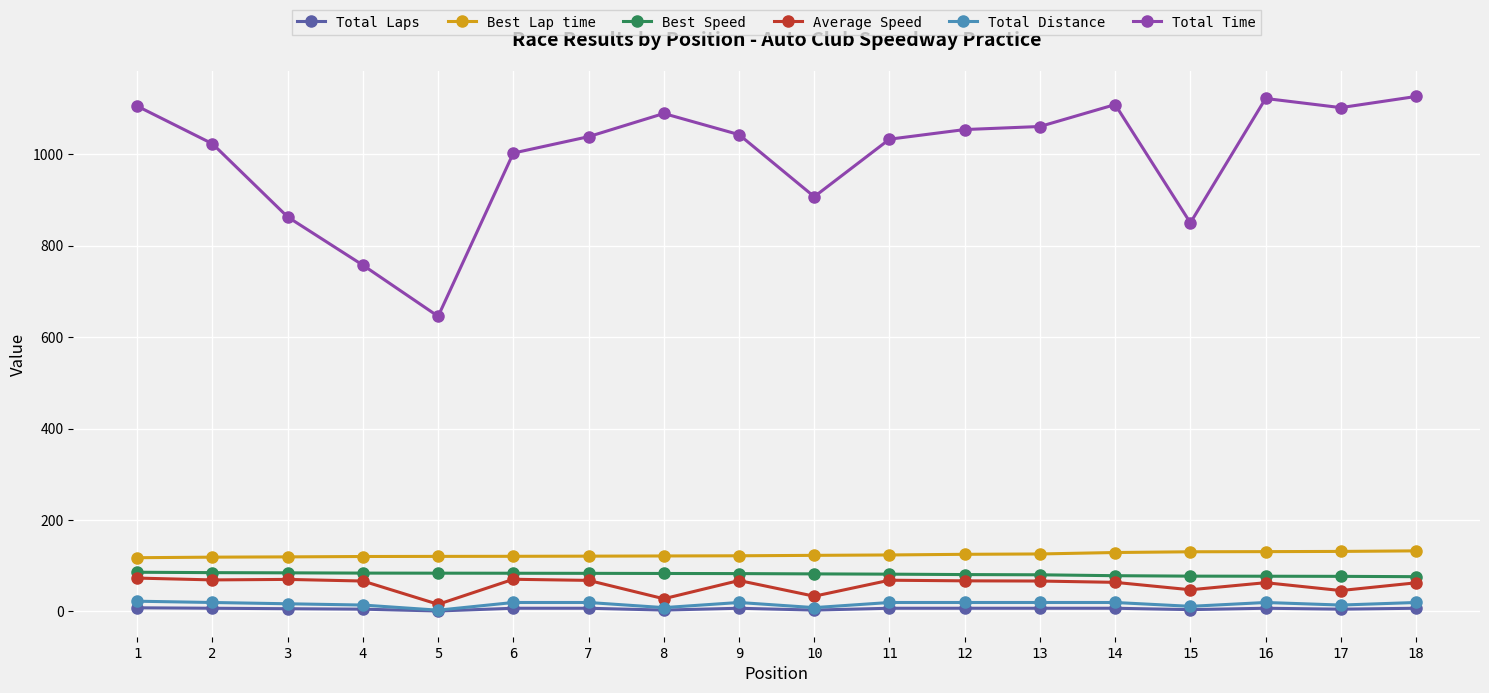

Which series changed the most between 9 and 10?

Total Time